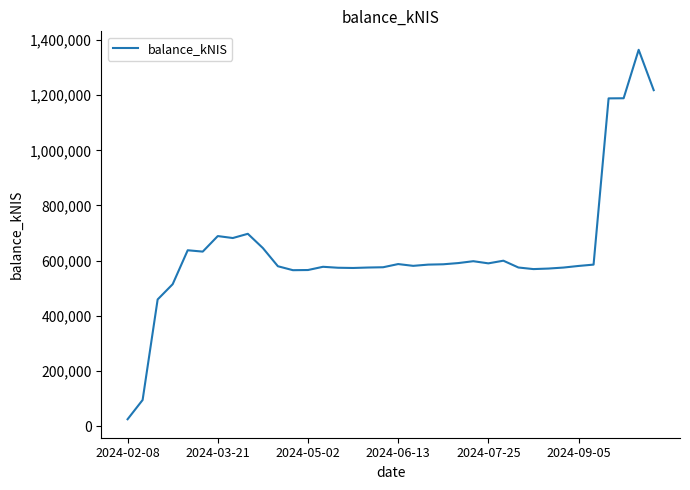

What is the difference between the maximum and minimum values?

1339662.2